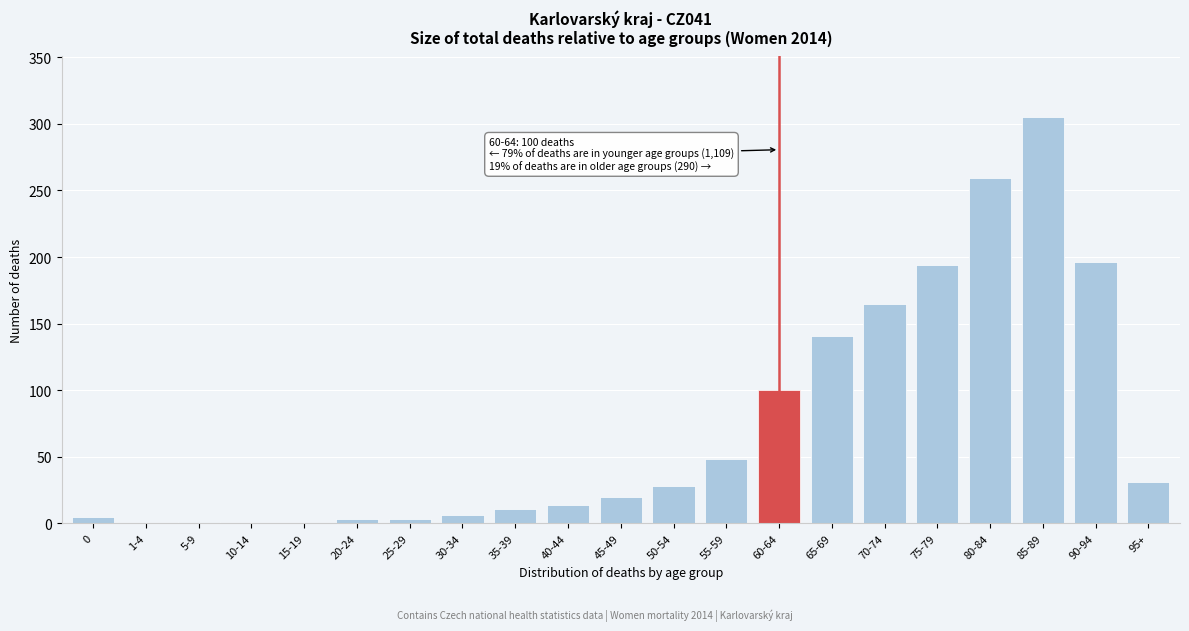

Between 15-19 and 75-79, which is larger?

75-79